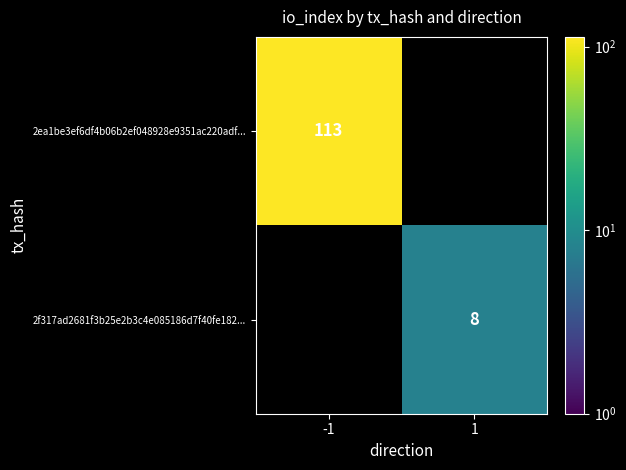

Between 1 and -1, which is larger?

-1